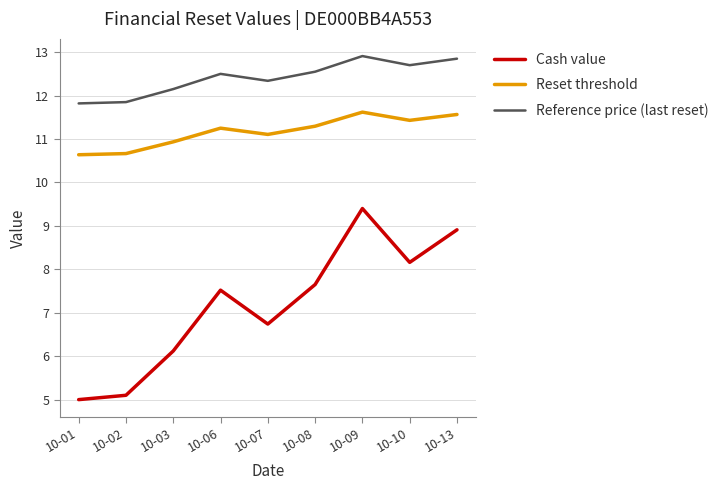

List the series in order of their overall mean, highest first.

Reference price (last reset), Reset threshold, Cash value